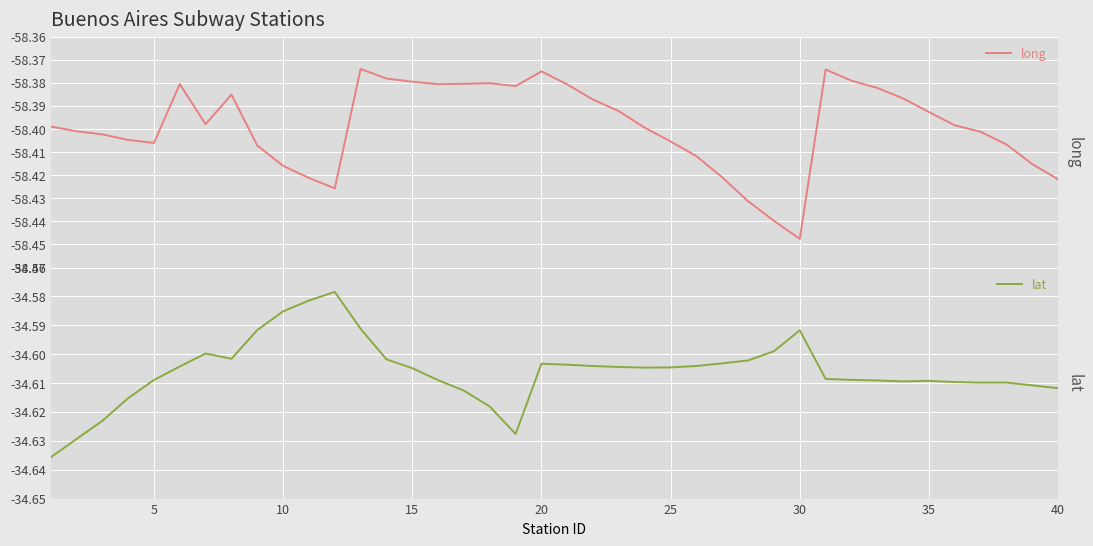

Which series has the largest total across all categories?

lat